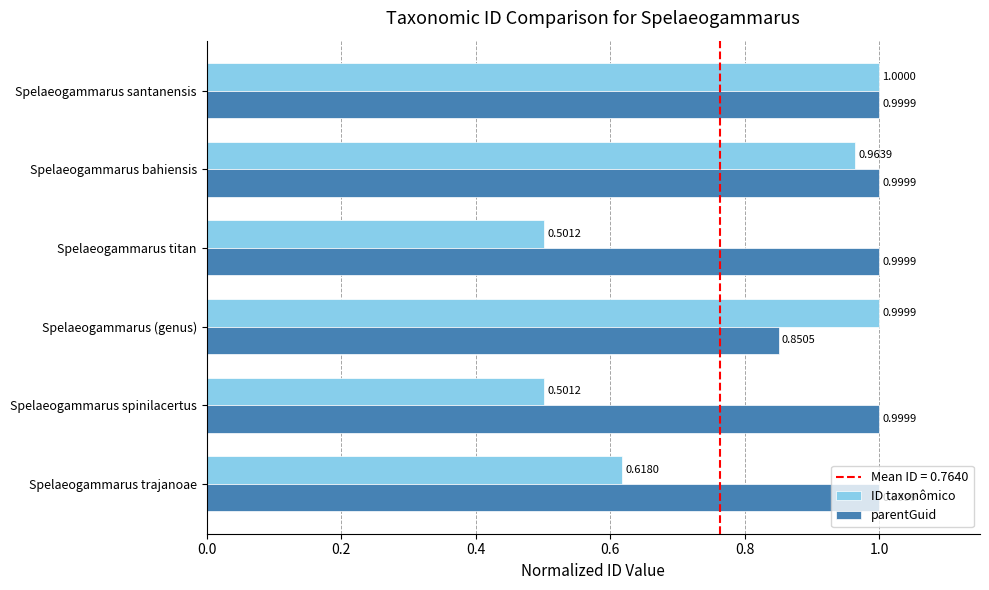

What is the sum of all ID taxonômico values?

4.6